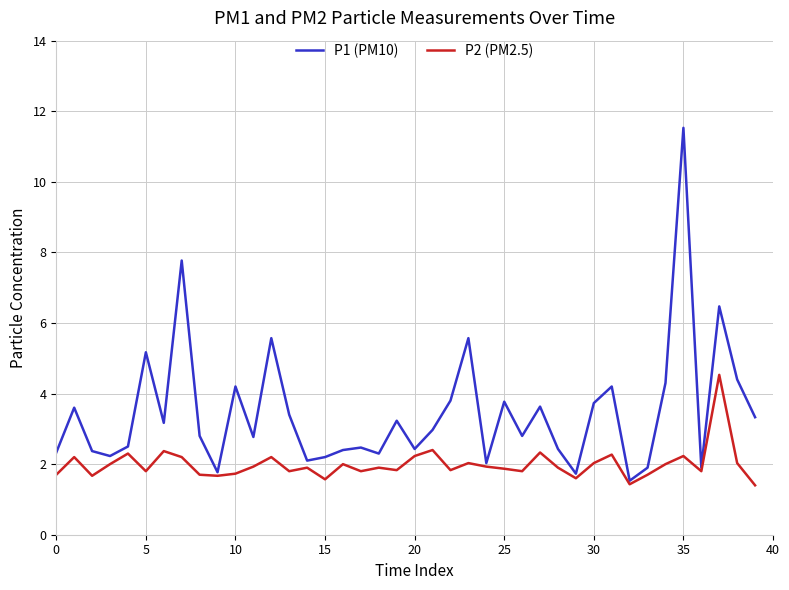

Which series has the widest spread of values?

P1 (PM10)